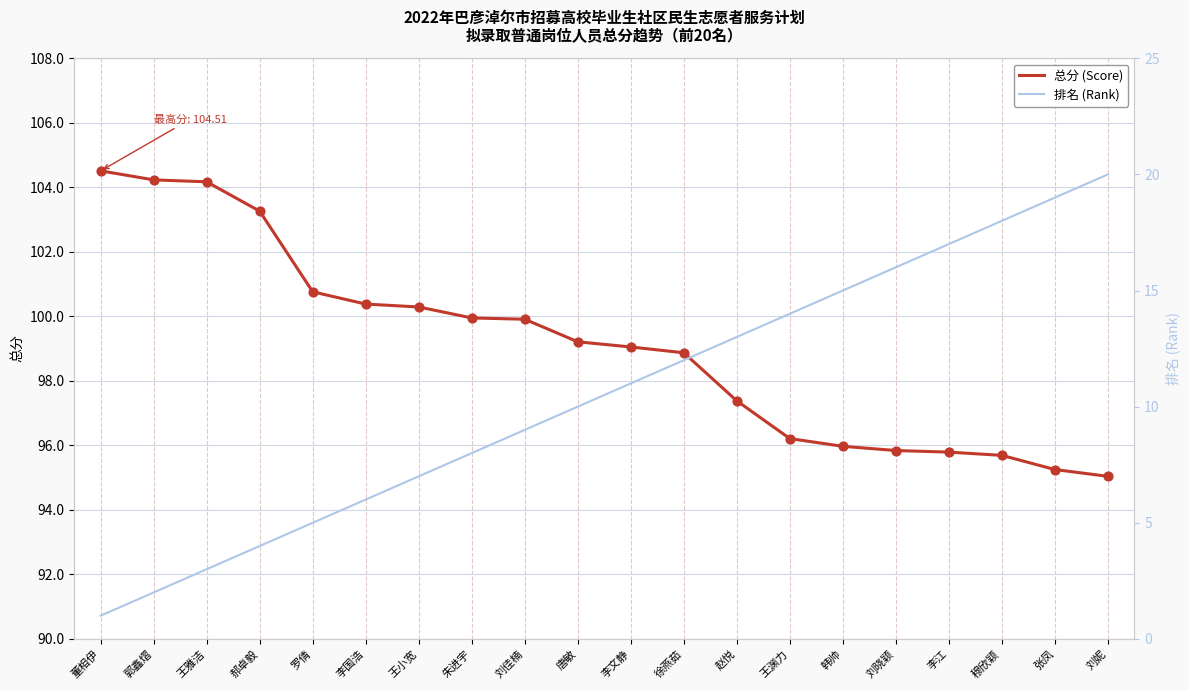

At how many categories does at least one series exceed 94?

20